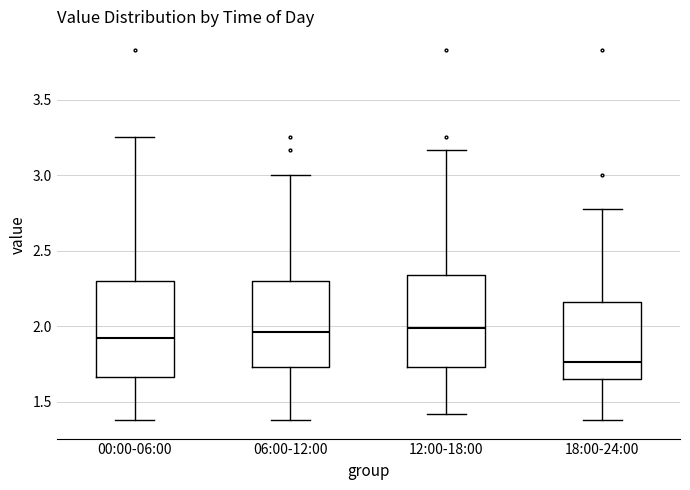

Which box's median line is the lowest?

18:00-24:00